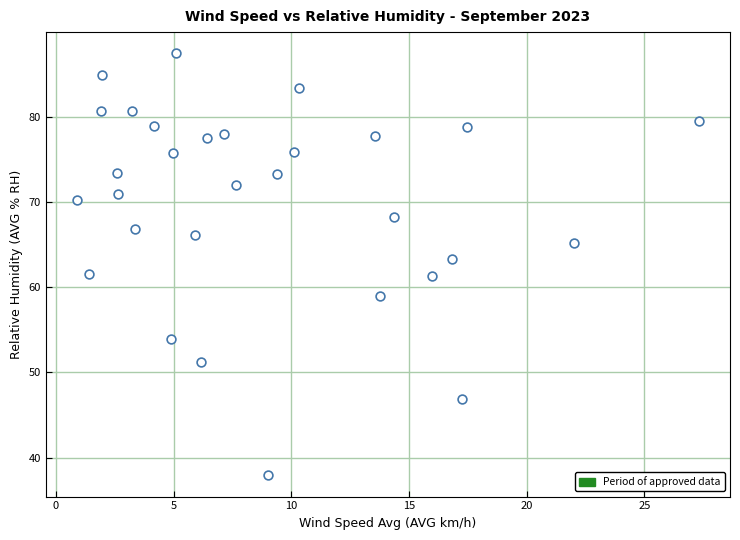

What is the range of X values (max minus min)?

26.4